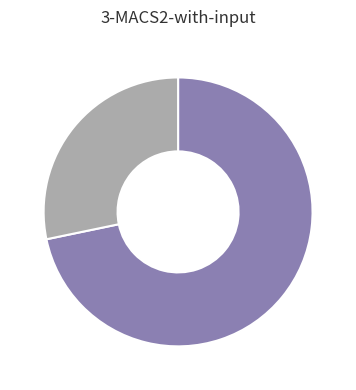

Is there any slice that represents more than half of the pie?

Yes